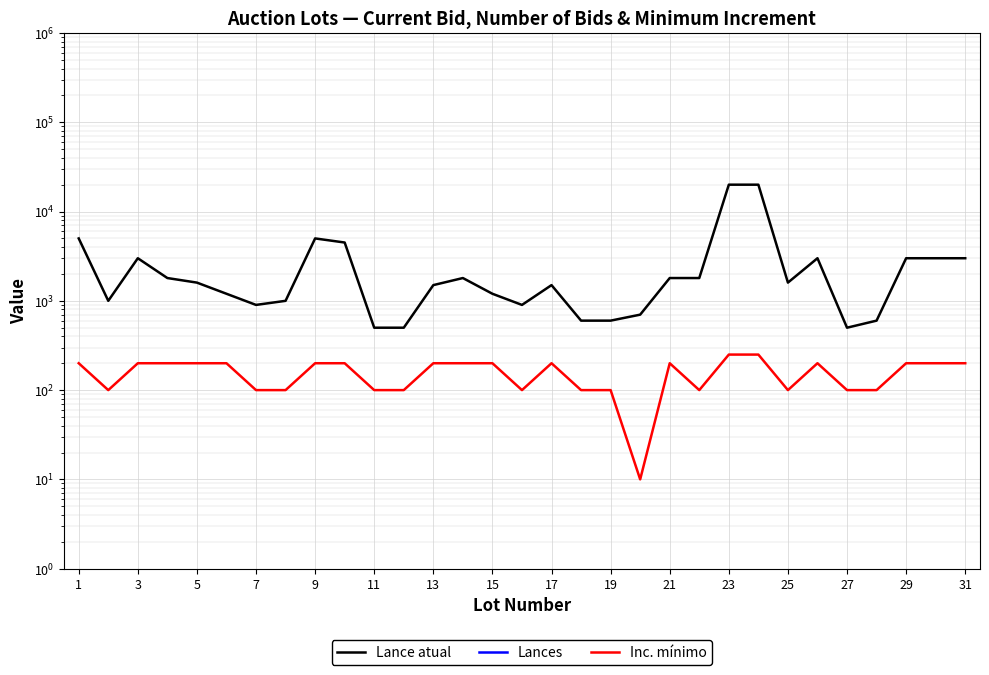

True or false: Lances and Lance atual intersect in this chart.

False